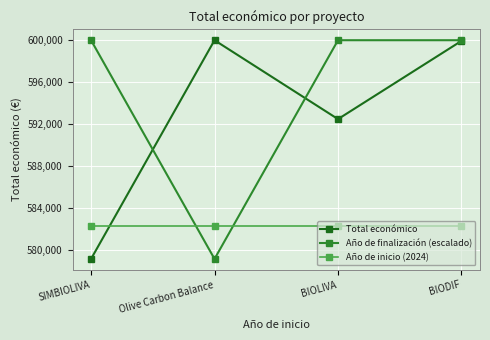

What is the difference between the maximum and minimum values in the Total económico series?

20840